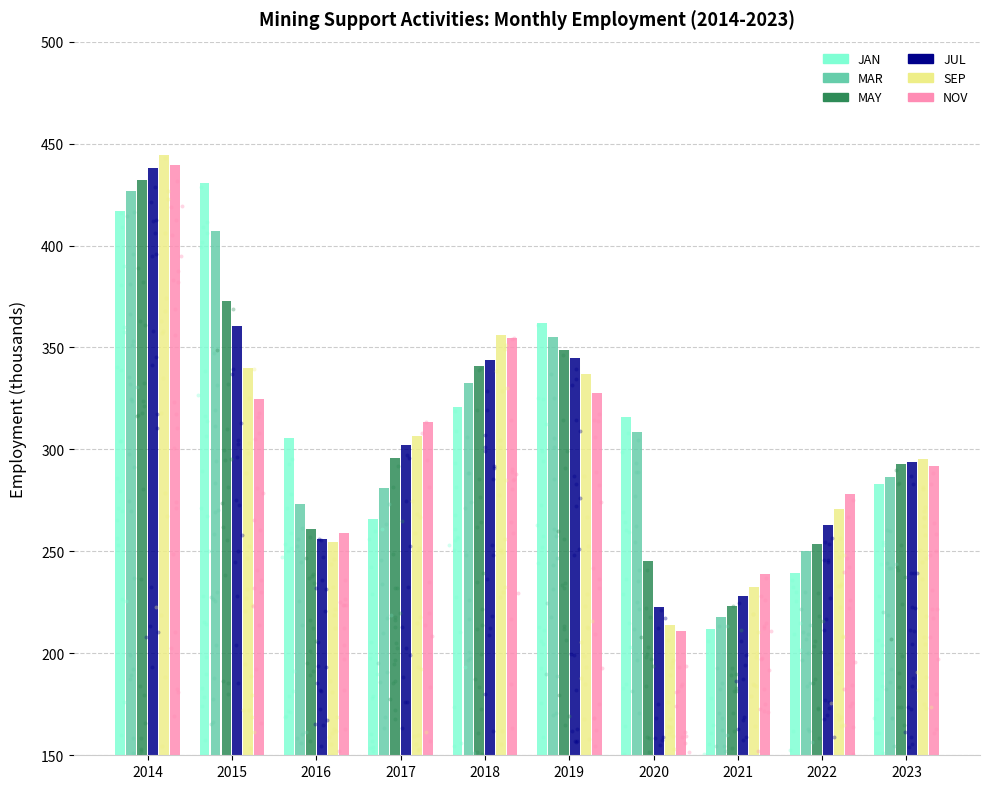

Which series reaches the maximum Y coordinate?

SEP